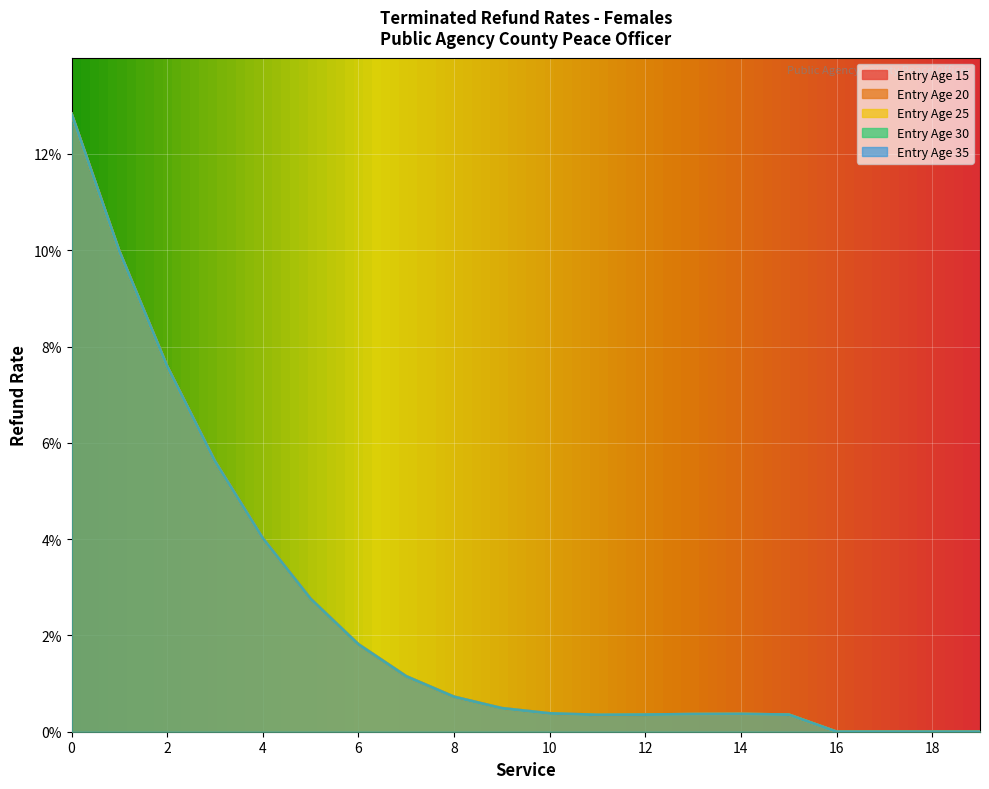

In Entry Age 15, how many points are lower than both neighbors (excluding endpoints)?

1